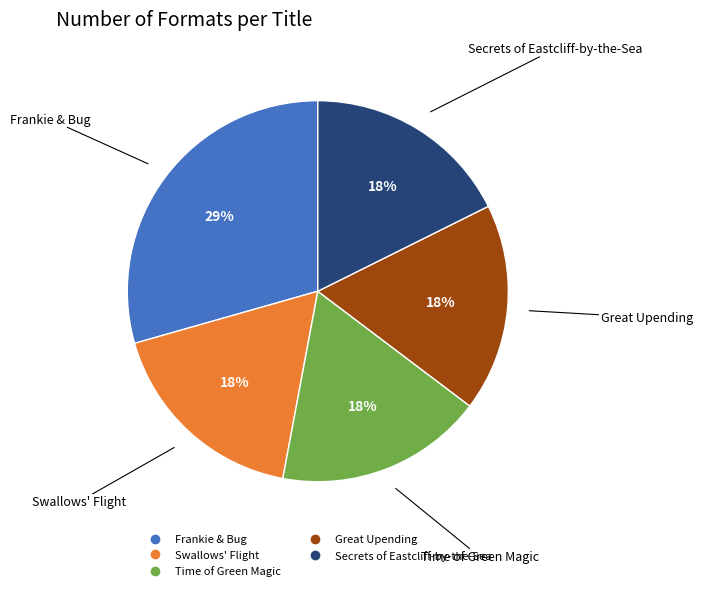

What percentage is the Secrets of Eastcliff-by-the-Sea slice, to the nearest percent?

18%